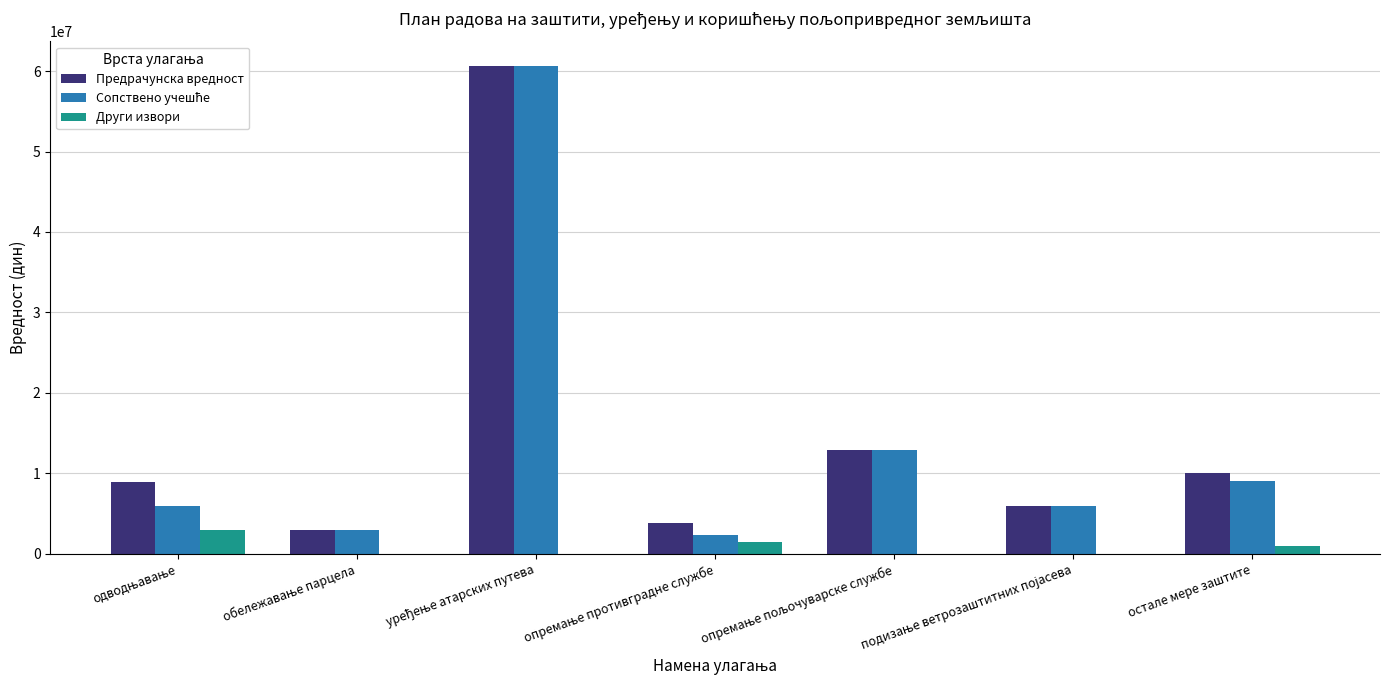

How many data points in Други извори are above 0?

3